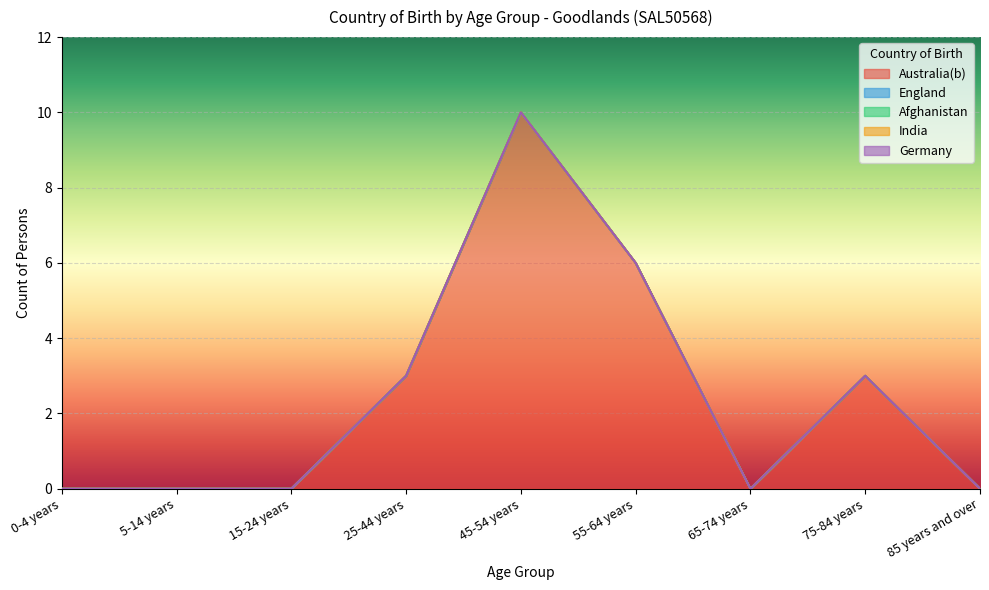

True or false: India and England intersect in this chart.

False